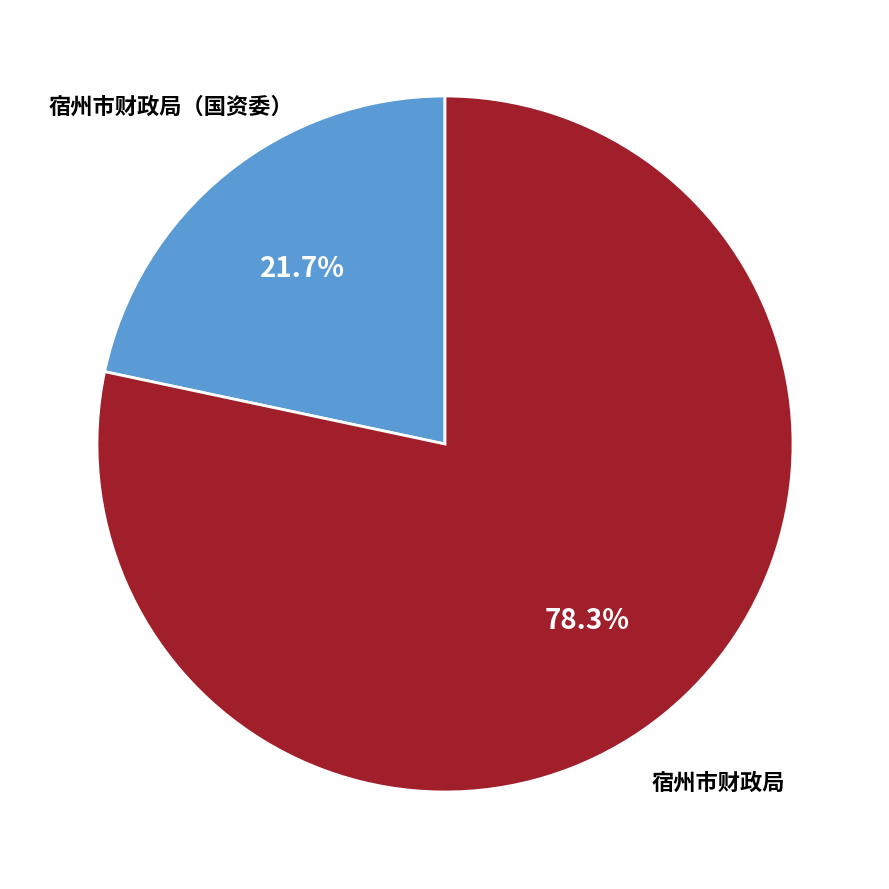

Count the number of slices in the pie.

2